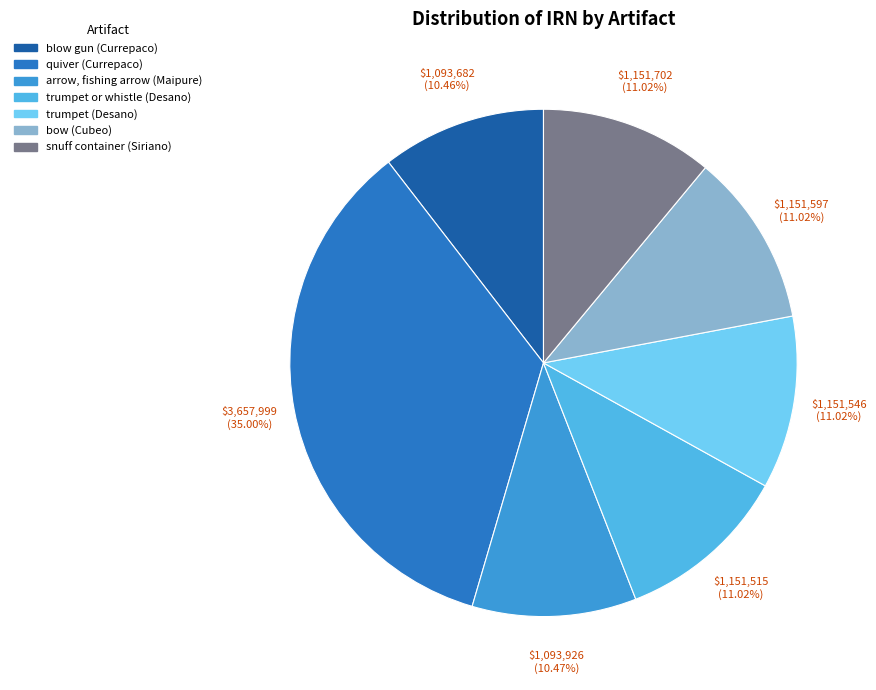

Which slice is the largest?

quiver (Currepaco)